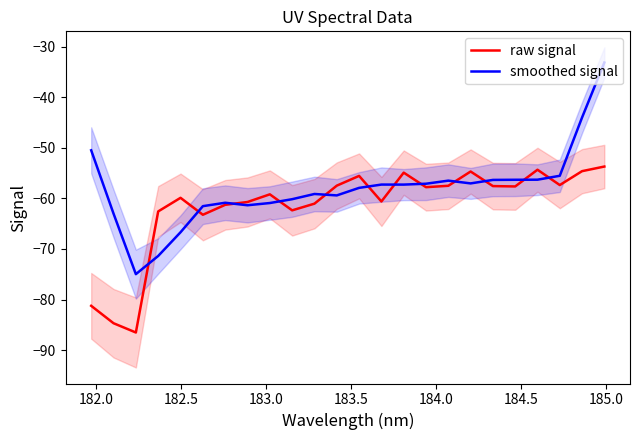

What is the minimum value for raw signal?

-86.5